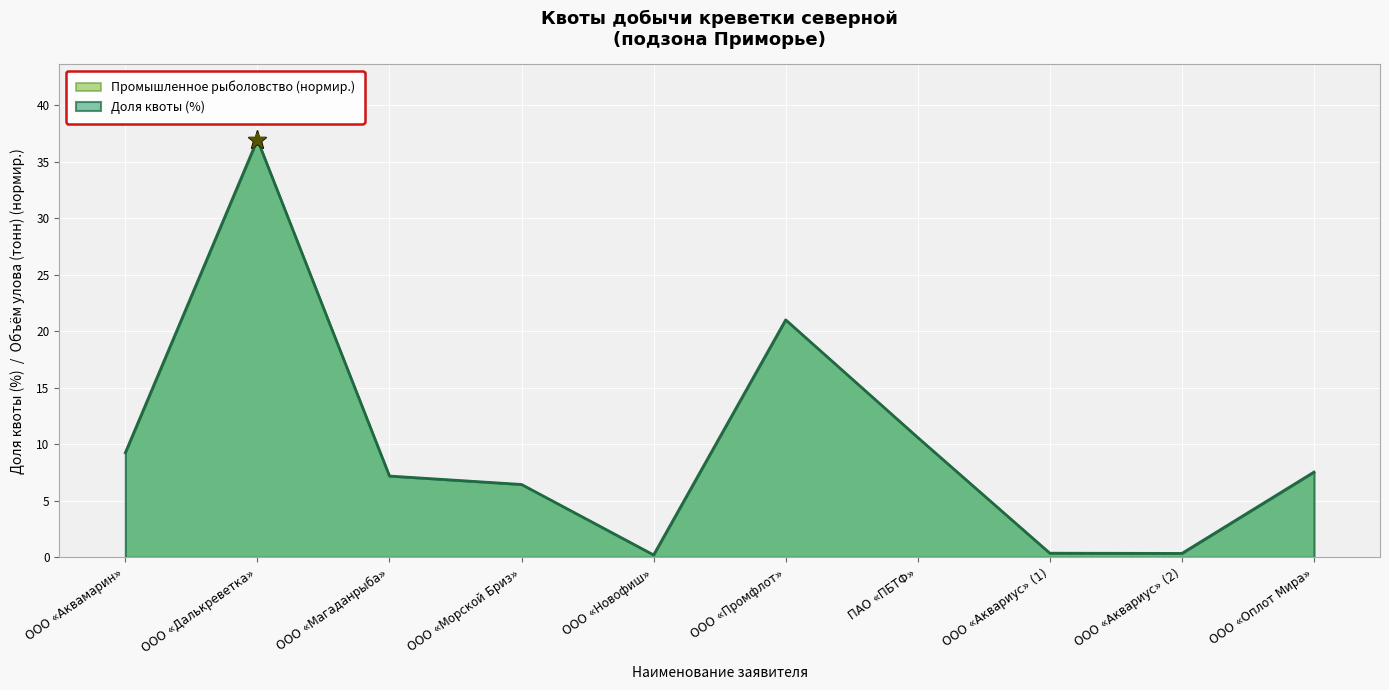

At which label does Промышленное рыболовство (тонн) reach its peak?

ООО «Далькреветка»